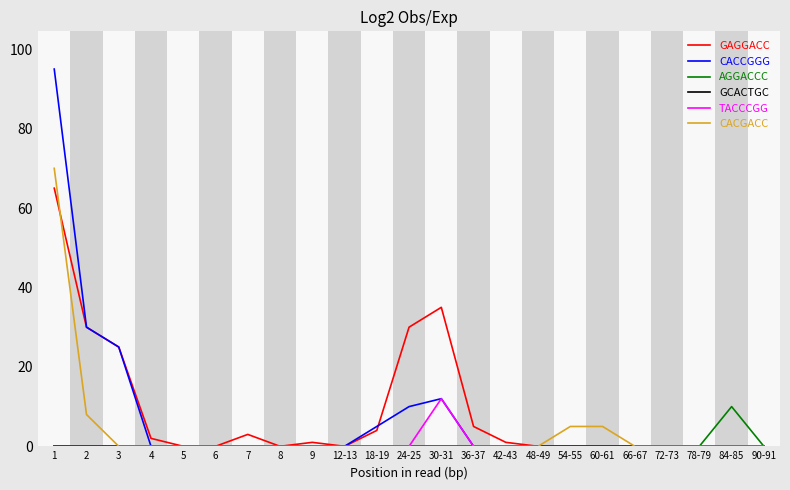

Which series has the widest spread of values?

CACCGGG